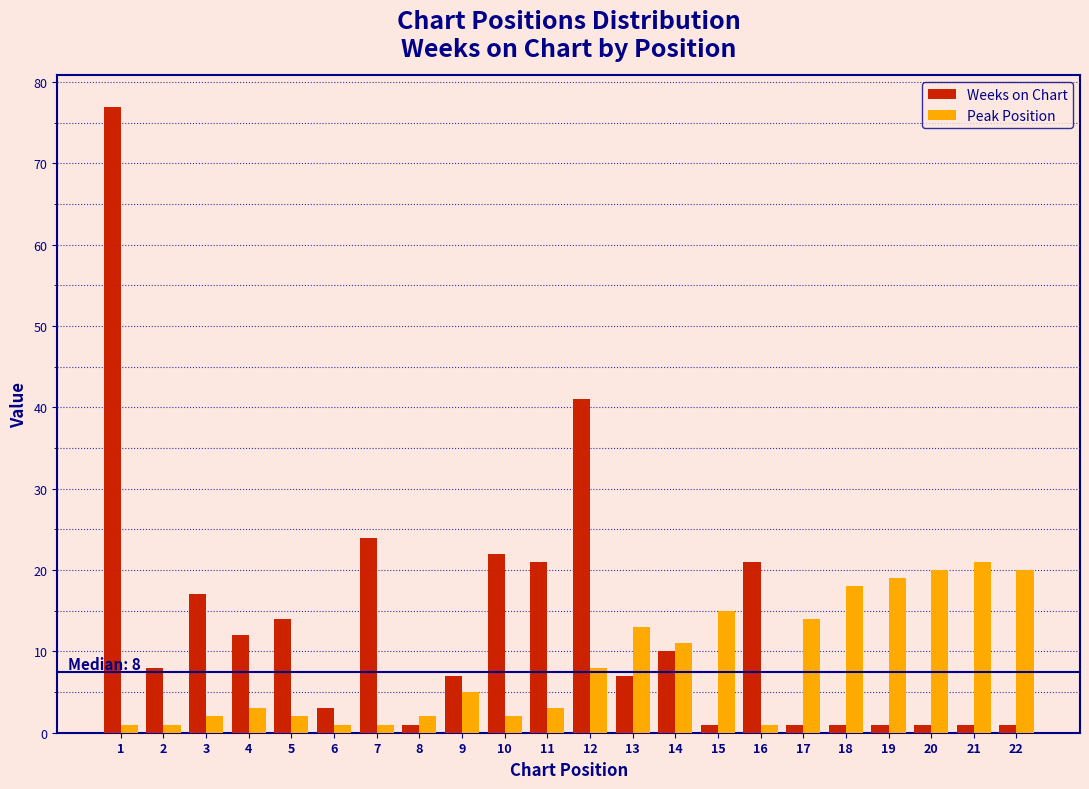

At 12, list the series in order from largest to smallest.

Weeks on Chart, Peak Position